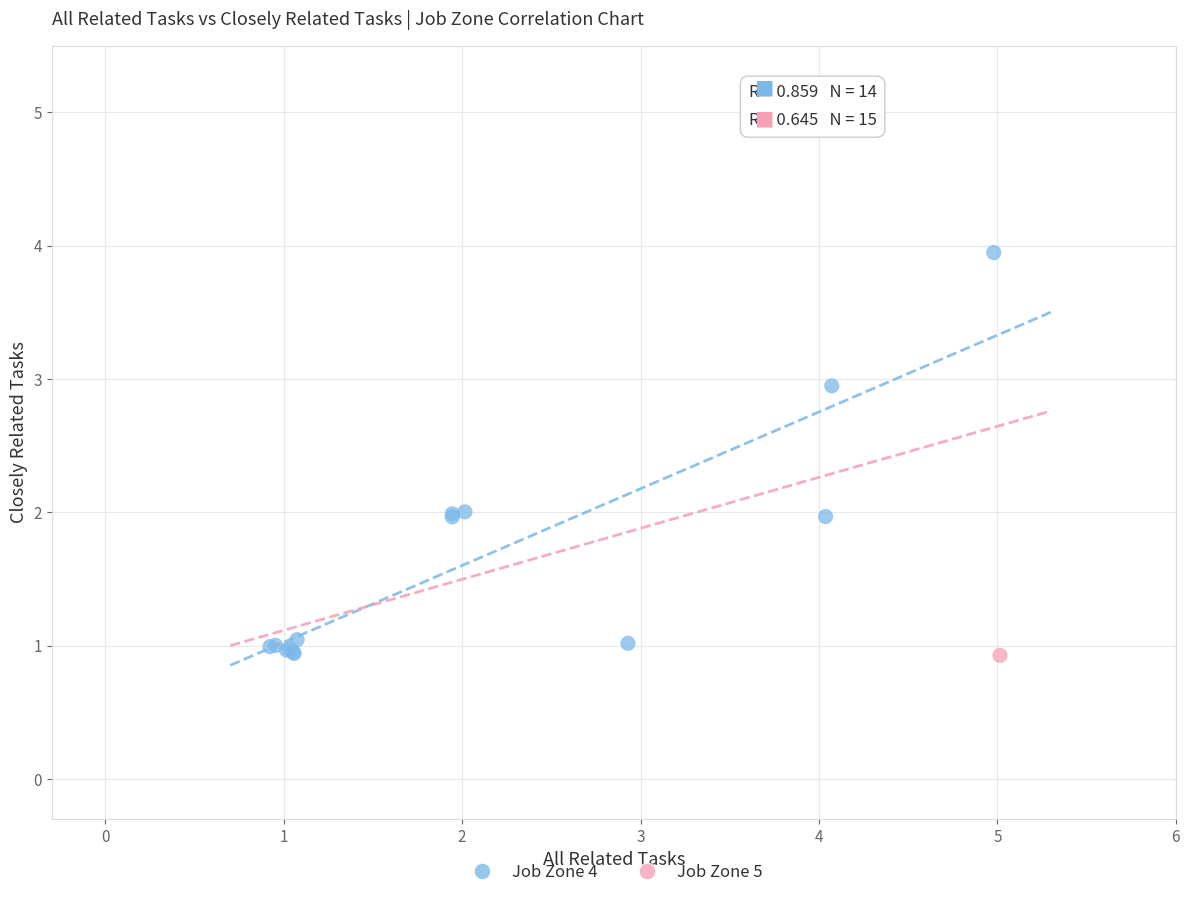

What are all the series names shown in the legend?

Job Zone 4, Job Zone 5